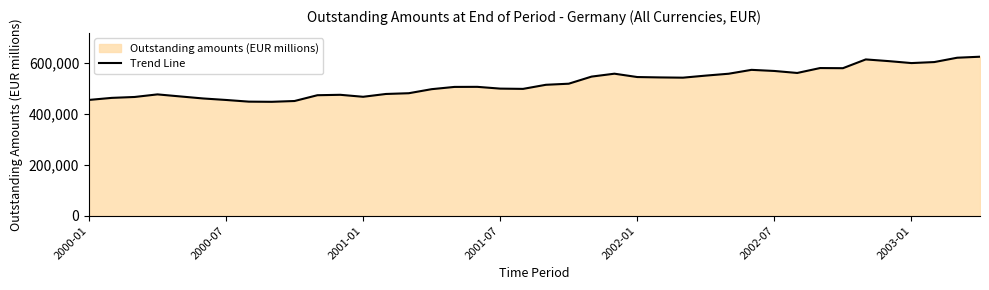

Is it true that the value at 9 is 451213?

True